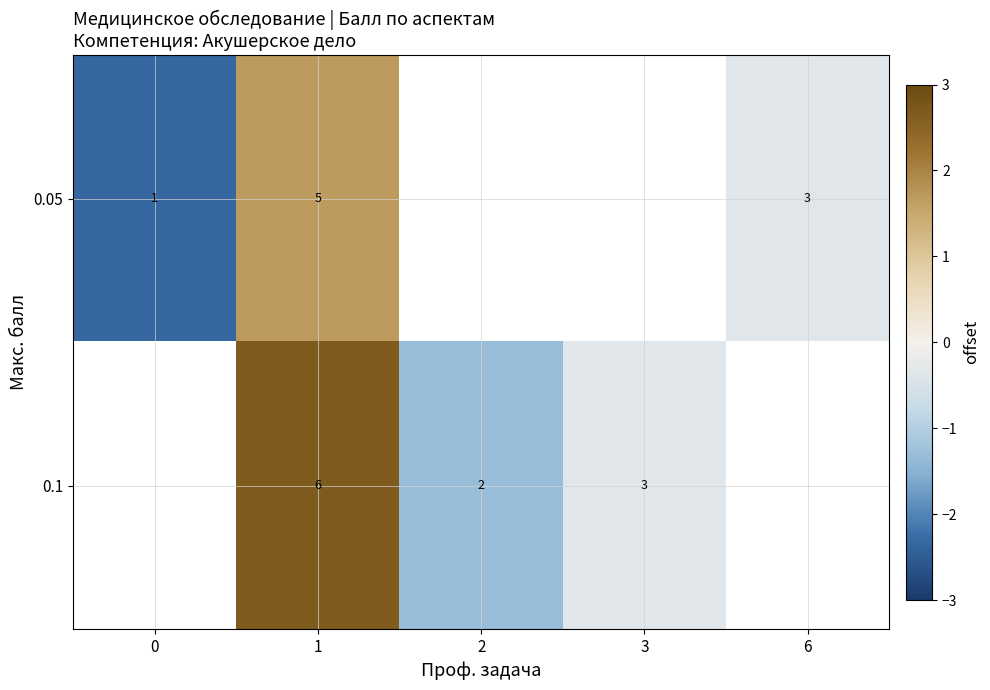

True or false: 0.1 has a value of 2.7 at 1.

True